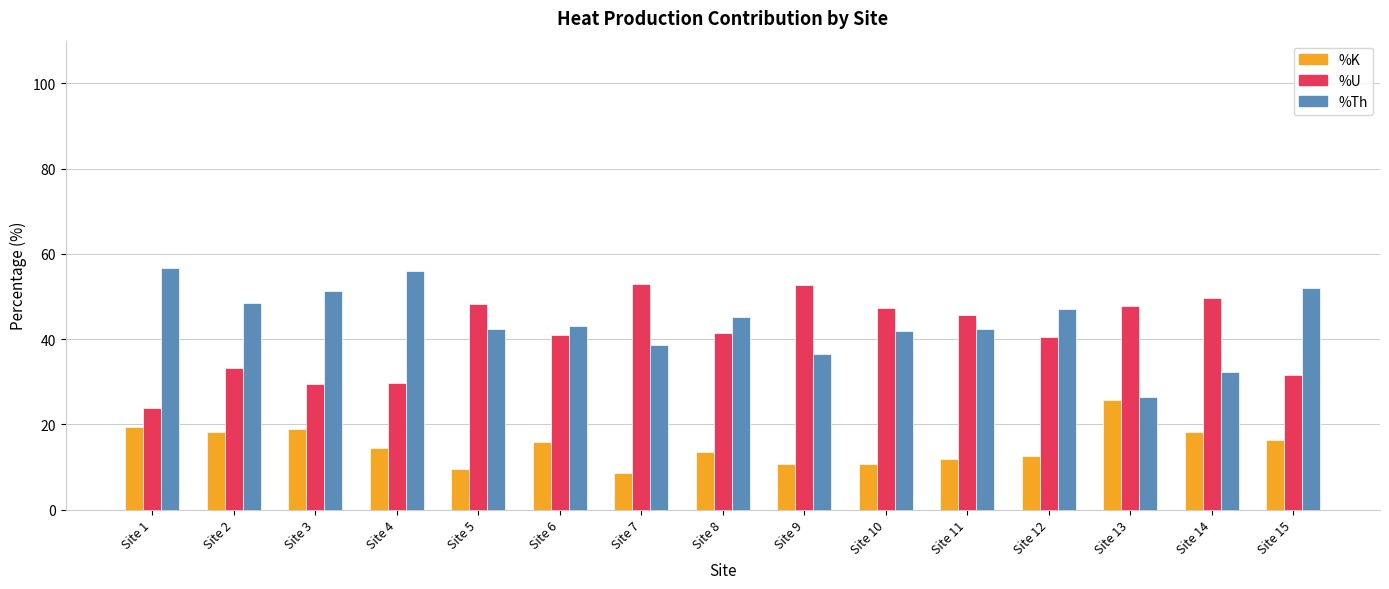

Does the chart contain any negative values?

No